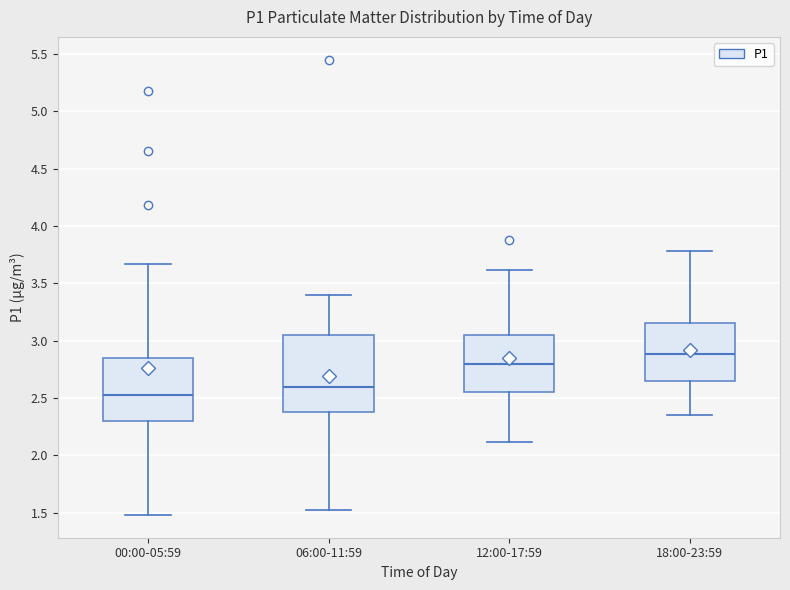

Comparing the boxes themselves (not the whiskers), which one is the tallest?

06:00-11:59